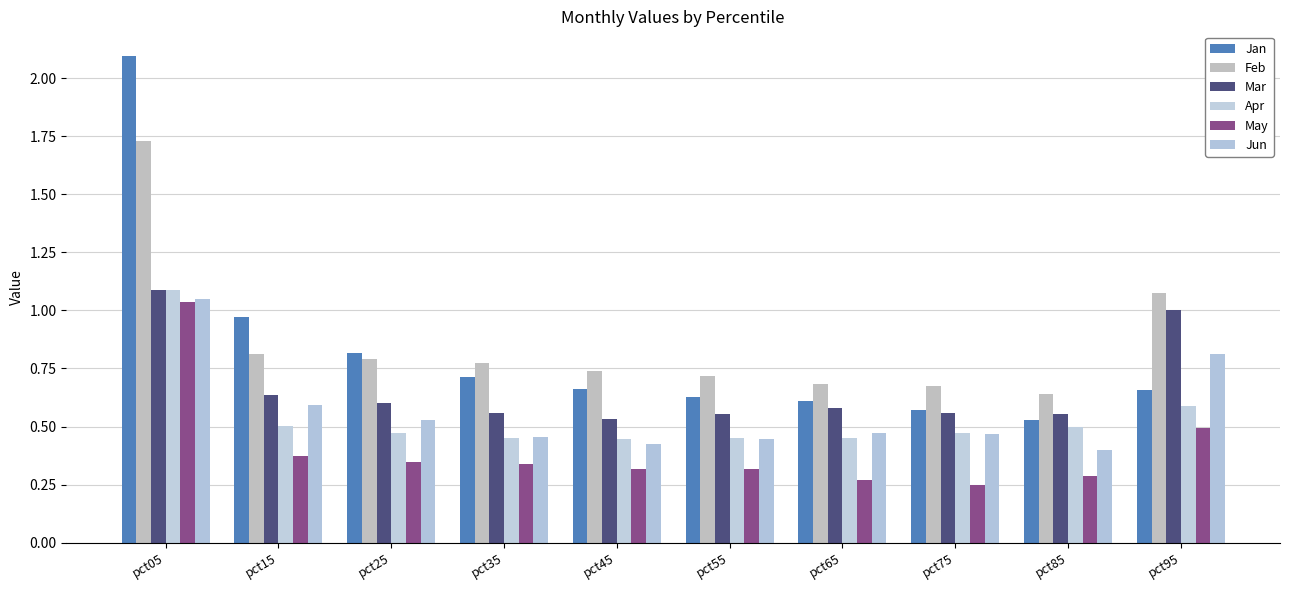

Does the chart contain stacked bars?

No